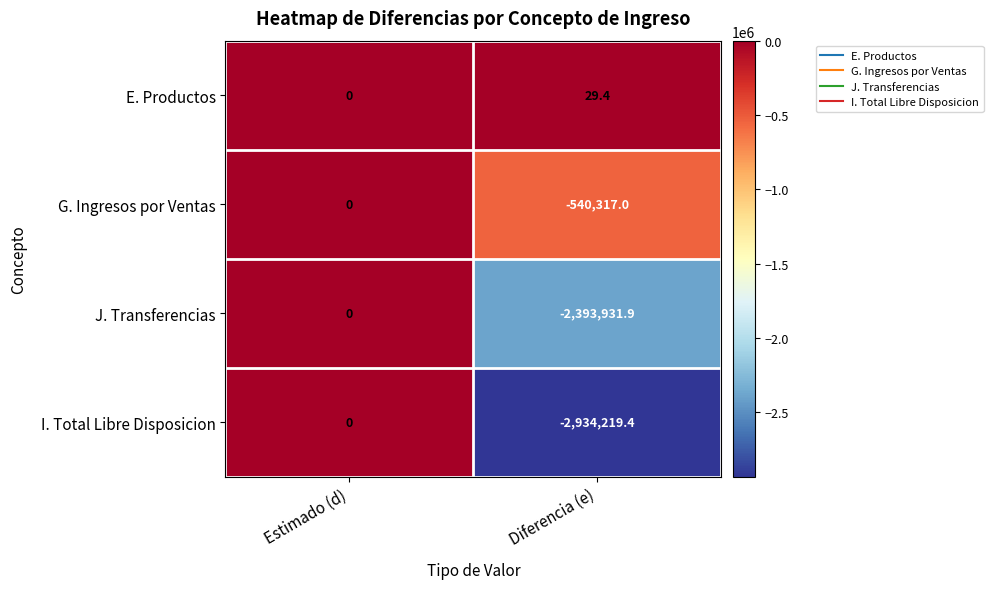

Which category has the lowest value across all series?

Diferencia (e)